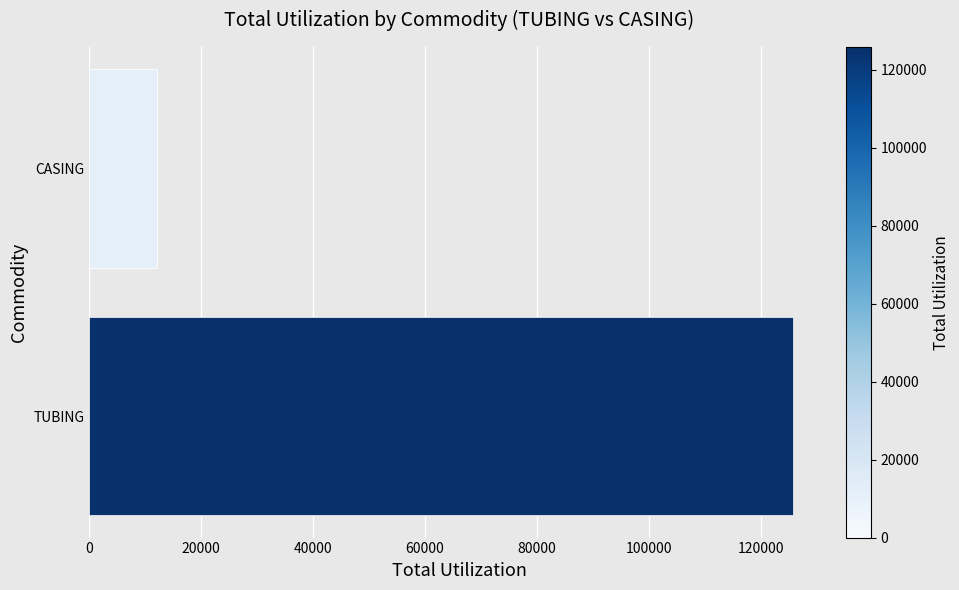

What value does the data have at TUBING?

125847.2